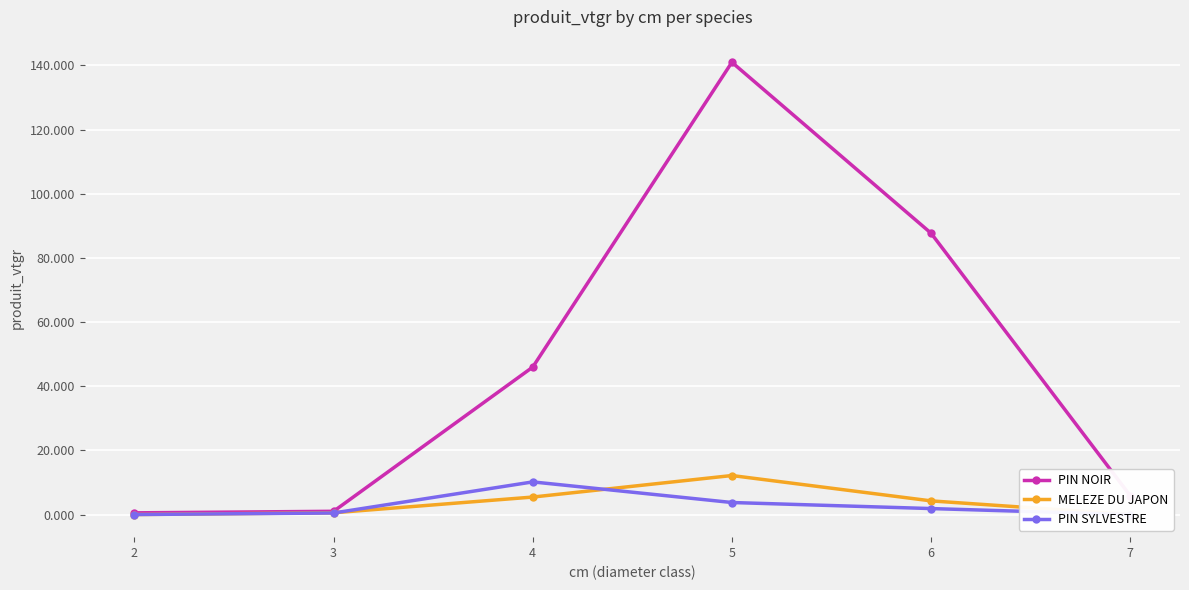

What is the average value of the PIN NOIR series?

47.0